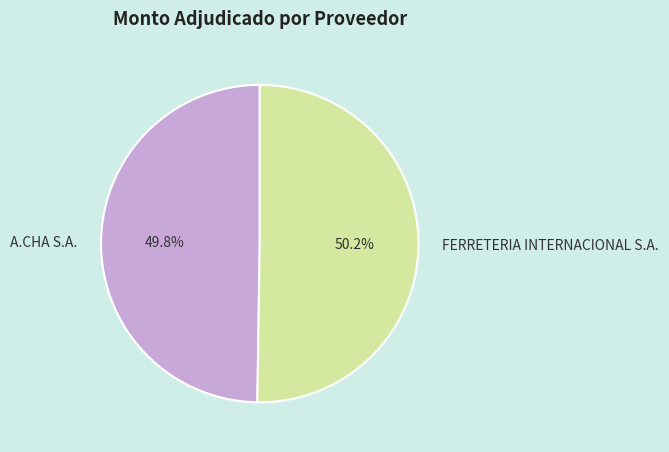

Is there a majority slice in this chart?

Yes